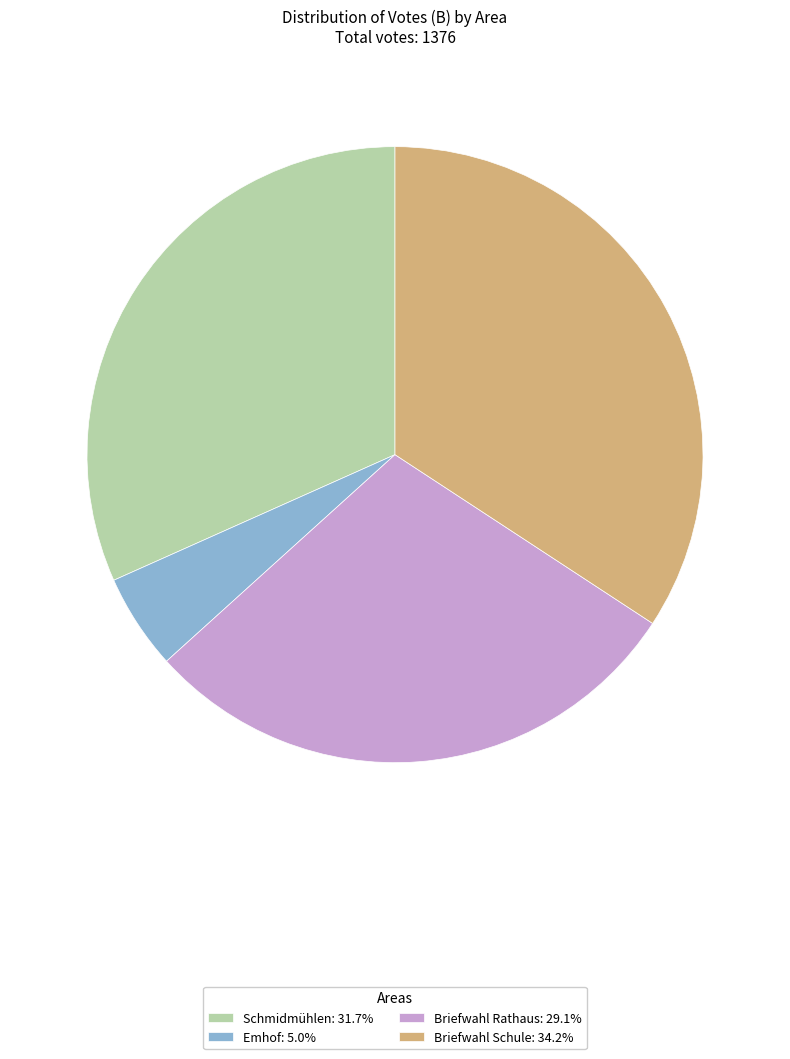

Does any single category account for the majority?

No